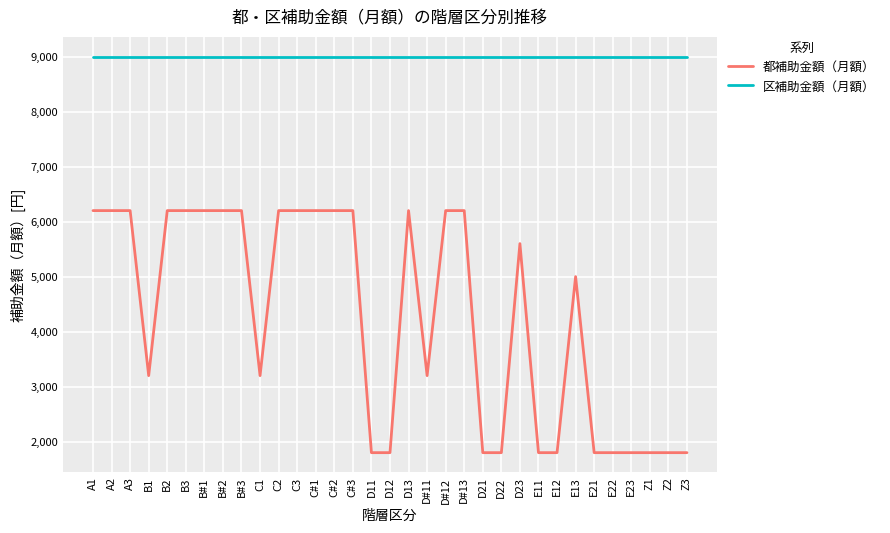

How many categories are shown in the chart?

33